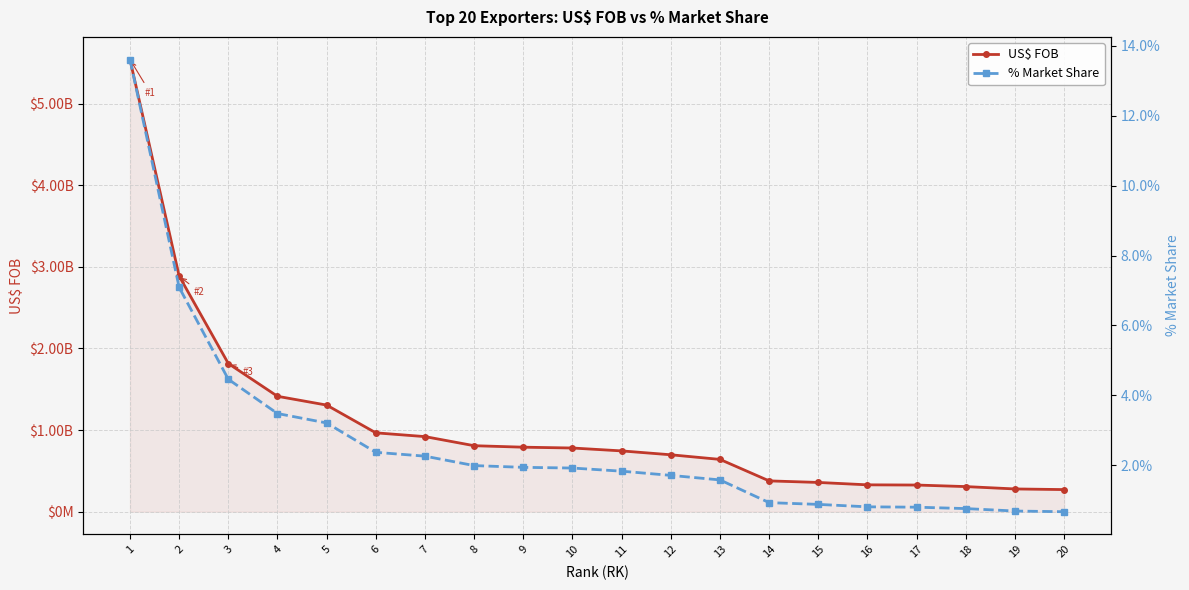

Is it true that % Market Share equals 0.1 at 3?

False